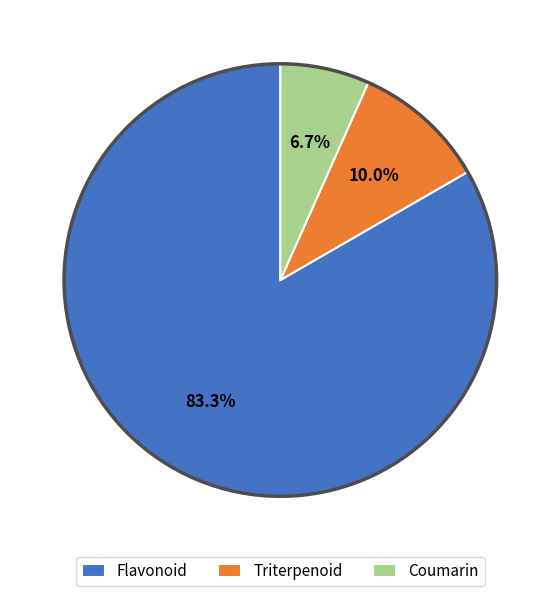

The Coumarin slice represents 1% of the pie. True or false?

False